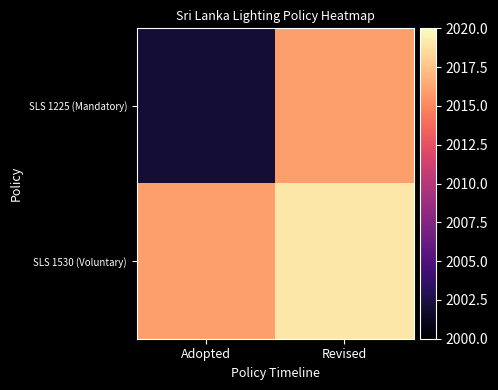

List the series in order of their overall mean, highest first.

SLS 1530 (Voluntary), SLS 1225 (Mandatory)